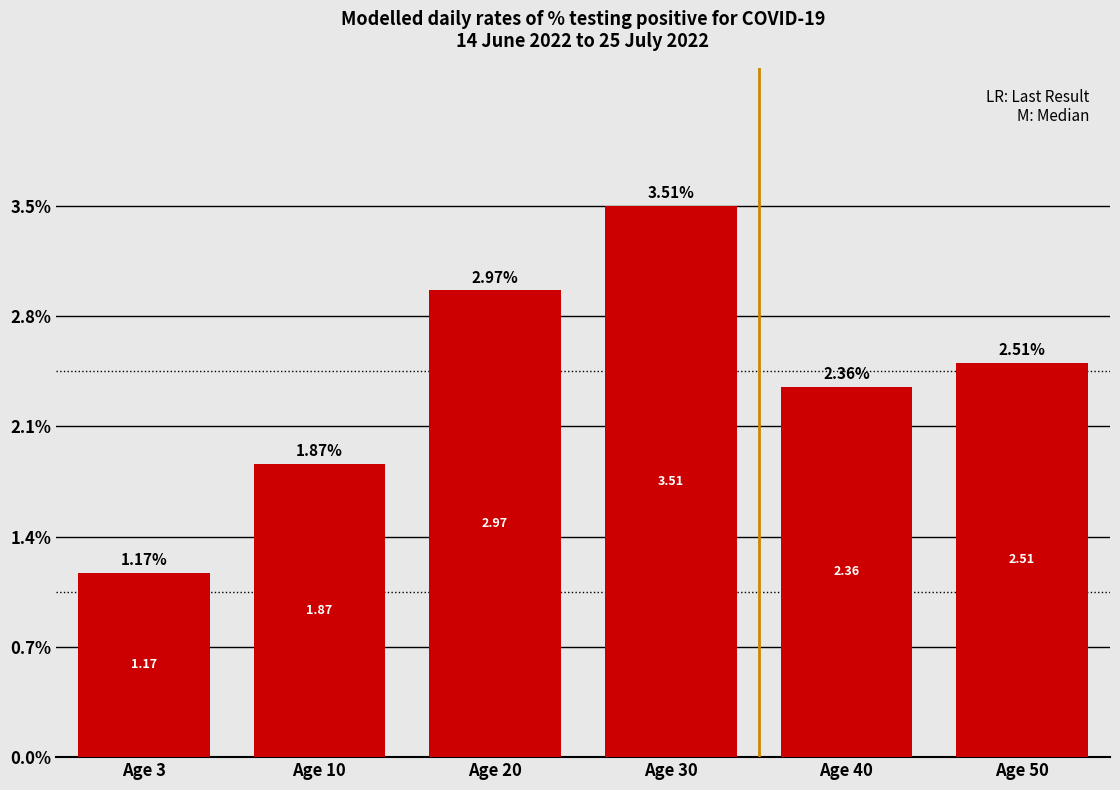

The value at Age 30 is 2.0. True or false?

False